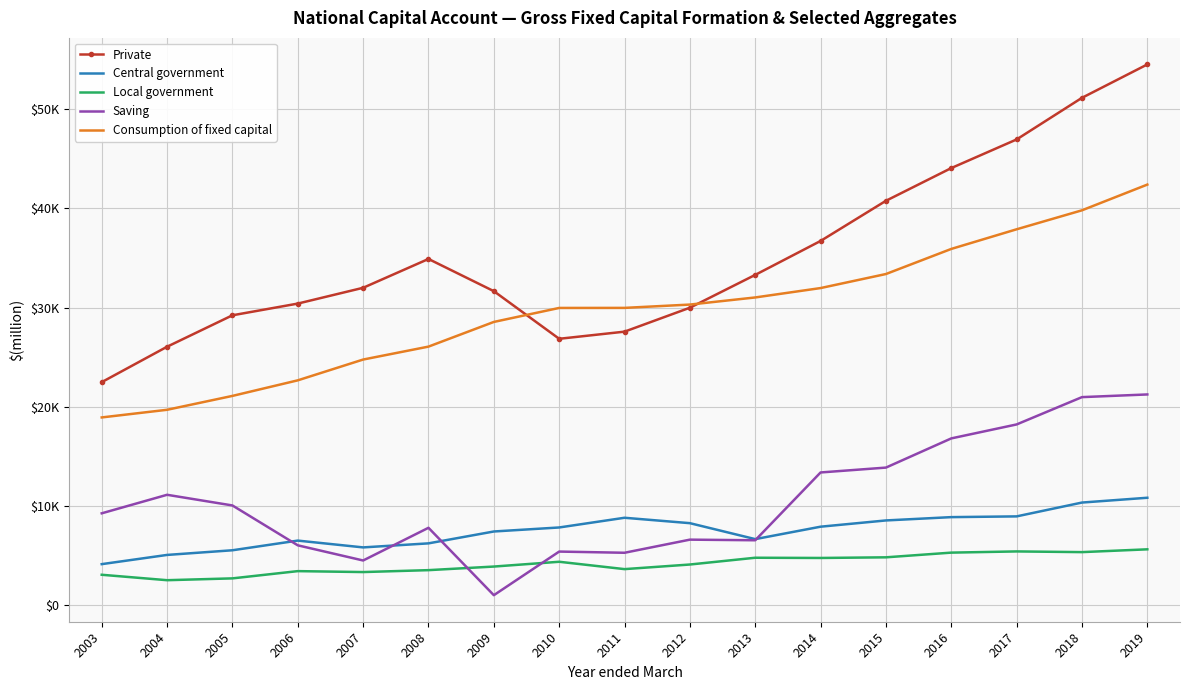

Reading left to right, list all the values displayed in this chart.

Private: 22479	26051	29221	30402	31995	34902	31655	26851	27571	29985	33296	36718	40768	44069	46956	51155	54522
Central government: 4124	5053	5523	6498	5812	6219	7417	7822	8801	8256	6647	7900	8531	8865	8940	10335	10819
Local government: 3052	2504	2688	3419	3325	3518	3880	4363	3621	4086	4769	4747	4811	5285	5406	5336	5618
Saving: 9250	11118	10042	6021	4492	7789	992	5391	5271	6594	6532	13370	13861	16805	18213	20968	21238
Consumption of fixed capital: 18920	19691	21091	22661	24758	26062	28551	29962	29968	30302	31020	31967	33383	35914	37895	39809	42403